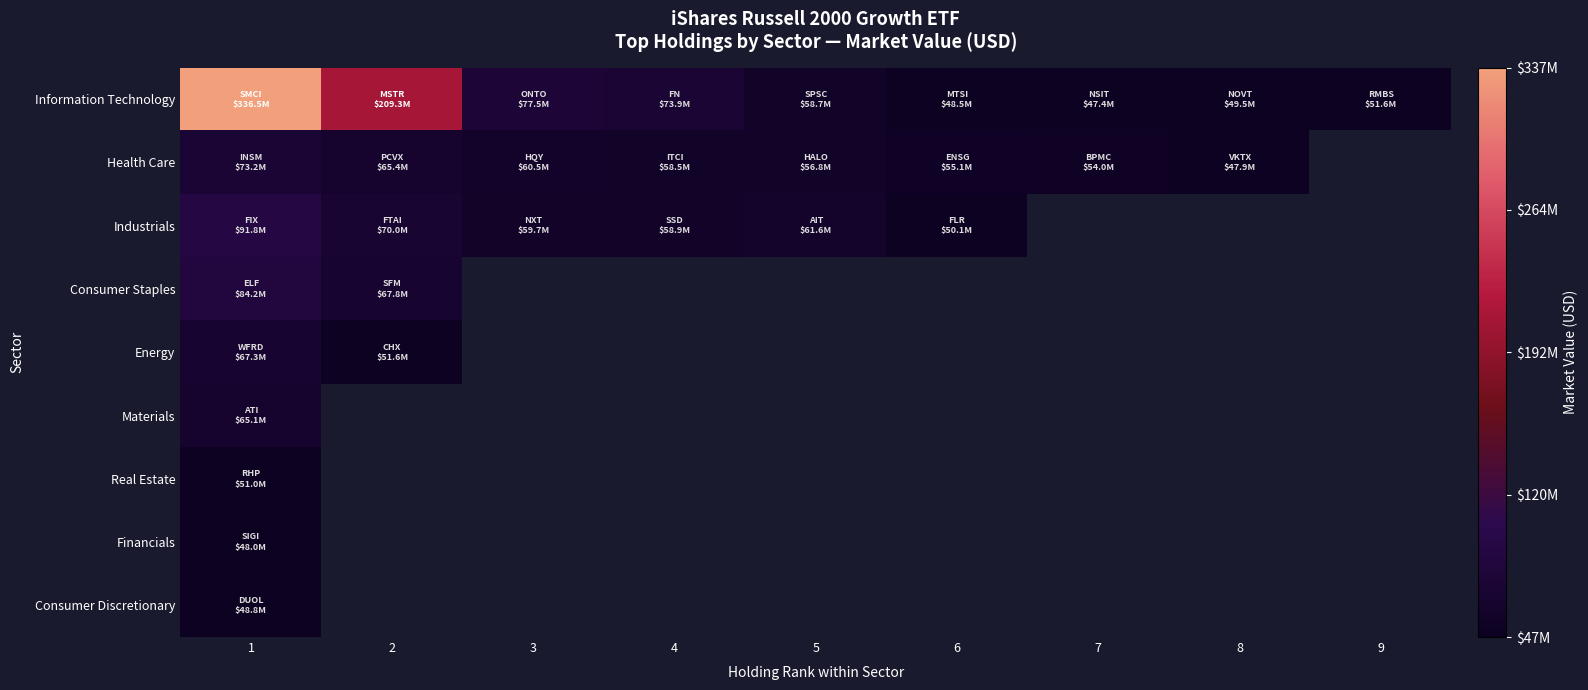

Where is Materials nearest to the value 65120340?

1